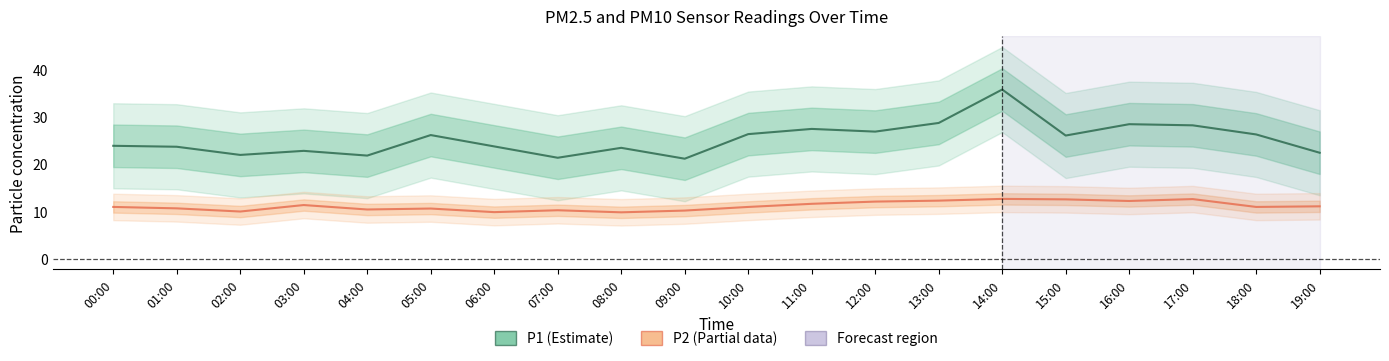

Reading left to right, extract all data points from this chart.

P1 (PM10): 23.9	23.7	22.0	22.8	21.8	26.2	23.8	21.4	23.5	21.2	26.4	27.5	26.9	28.7	35.8	26.1	28.5	28.2	26.3	22.4
P2 (PM2.5): 11.0	10.7	10.0	11.4	10.4	10.6	9.9	10.3	9.8	10.2	11.0	11.6	12.1	12.3	12.7	12.6	12.2	12.6	11.0	11.1